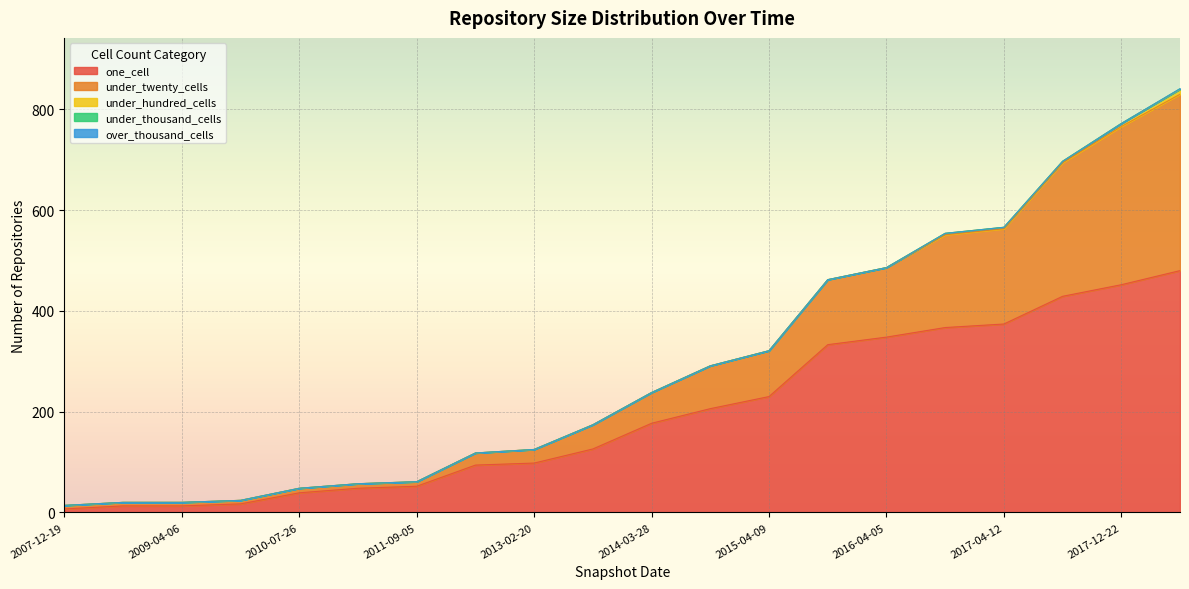

Which series has the largest total across all categories?

one_cell